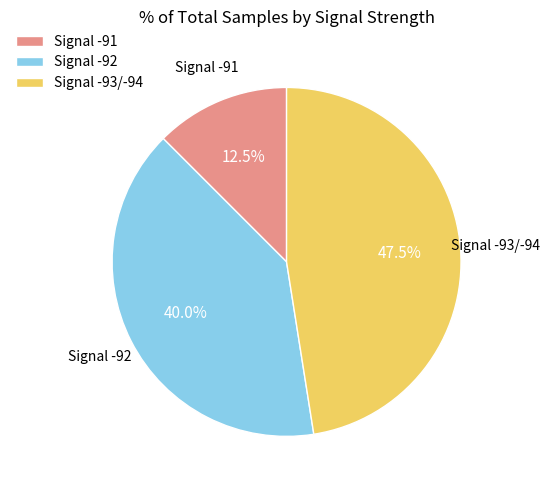

Rank the categories by value from highest to lowest.

Signal -93/-94, Signal -92, Signal -91